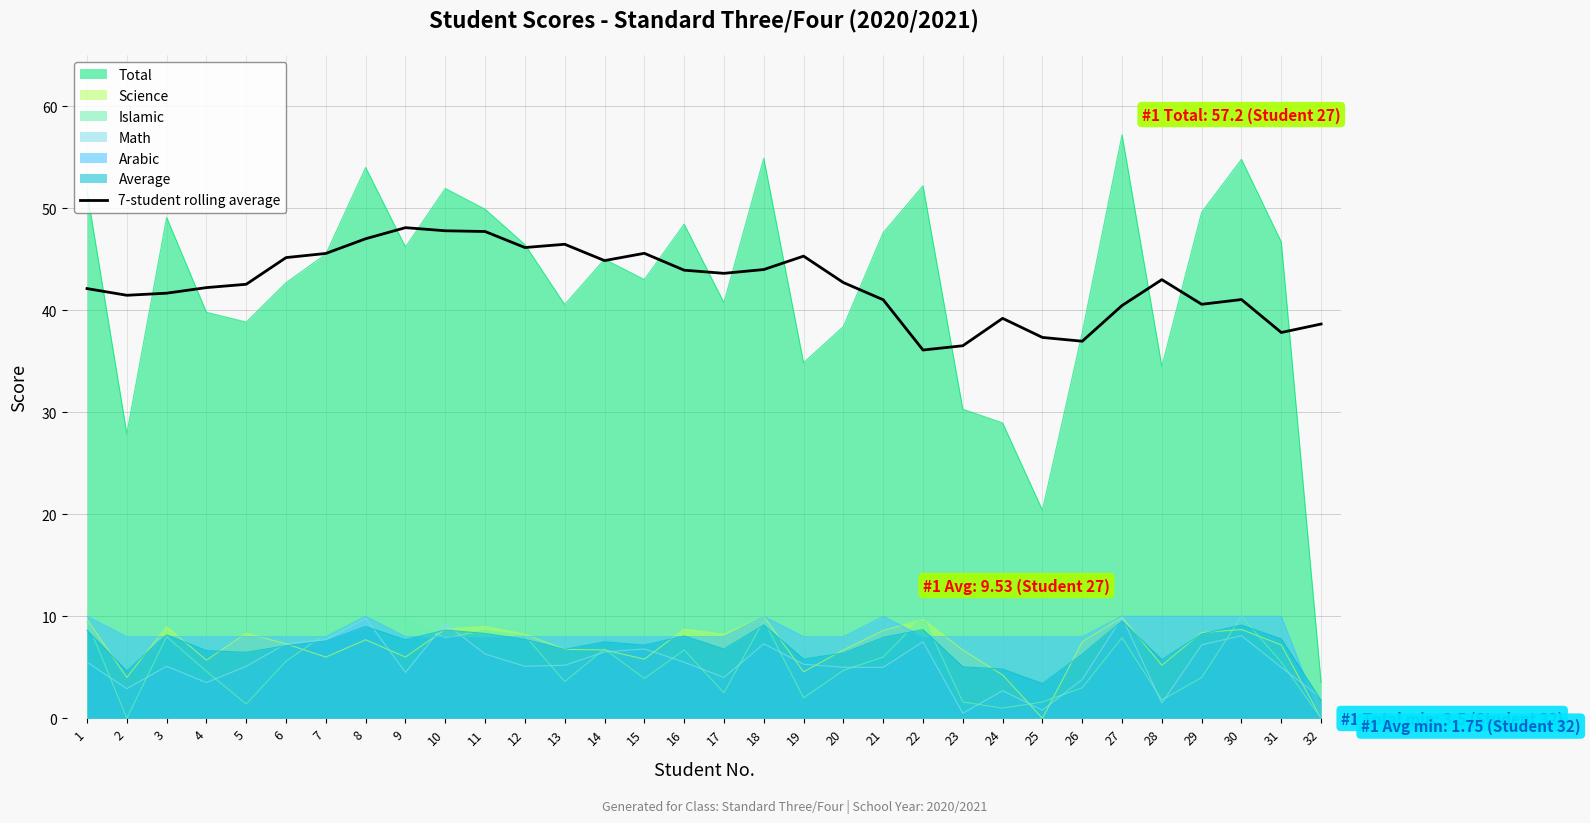

How many lines are shown in the chart?

7